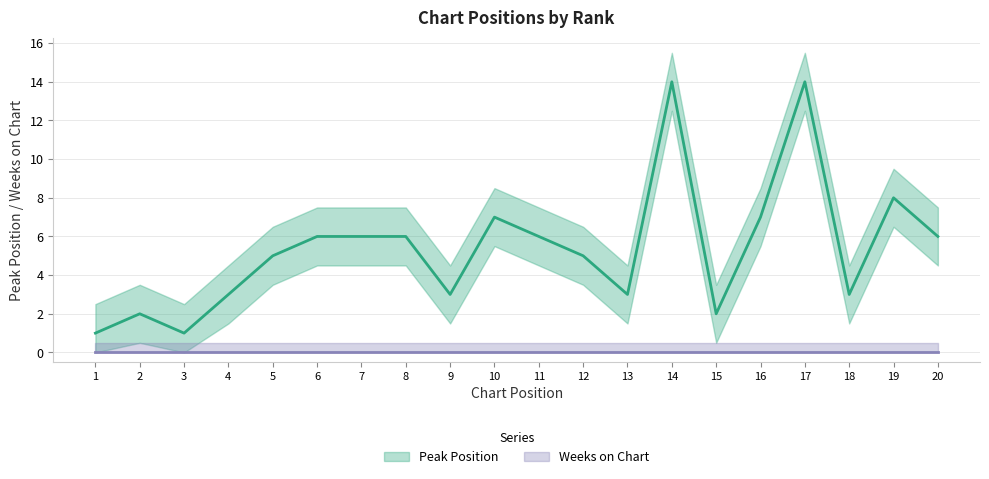

Which has a higher value, 14 or 20?

14